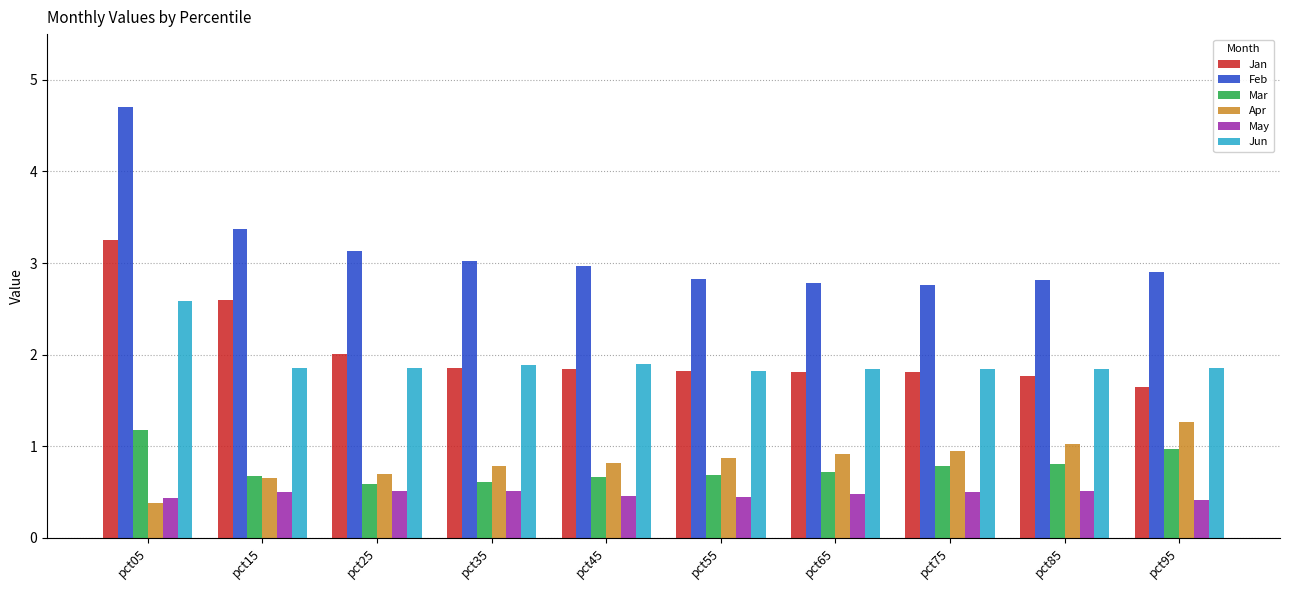

What is the minimum value for Jan?

1.6